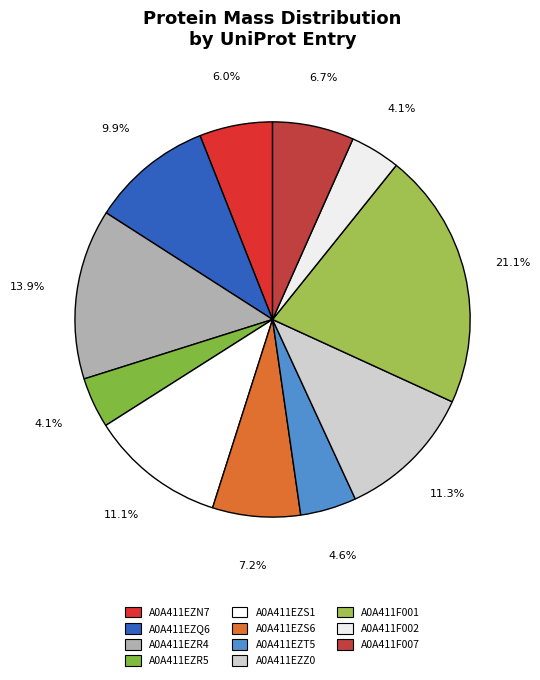

Between A0A411EZS6 and A0A411F007, which is larger?

A0A411EZS6